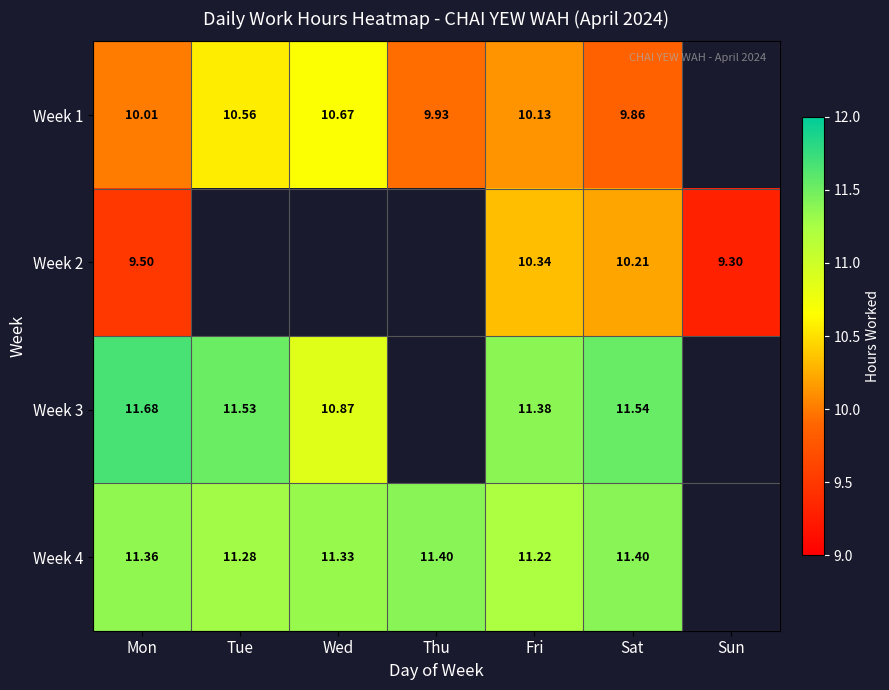

What is the smallest value displayed?

9.3